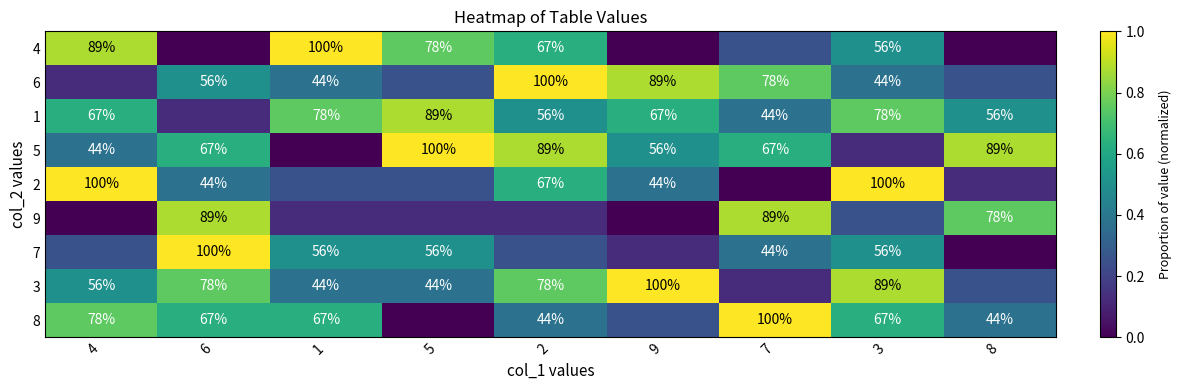

Is the value of 1 at 8 greater than the value of 4 at 5?

No